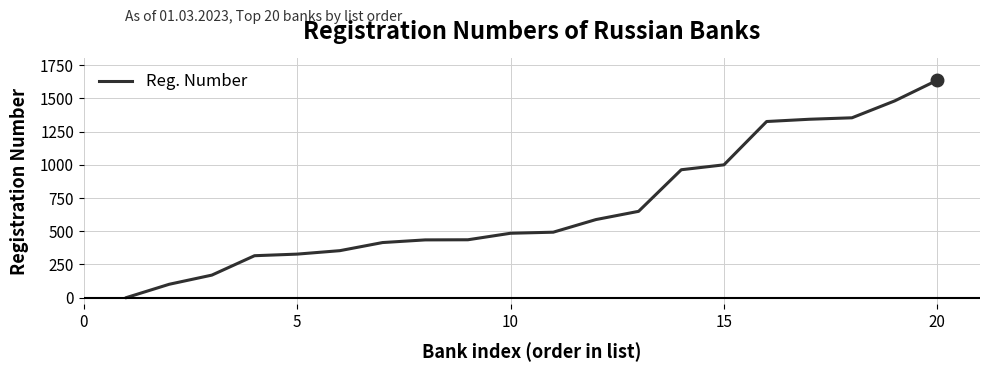

What is the difference between the maximum and minimum values?

1636